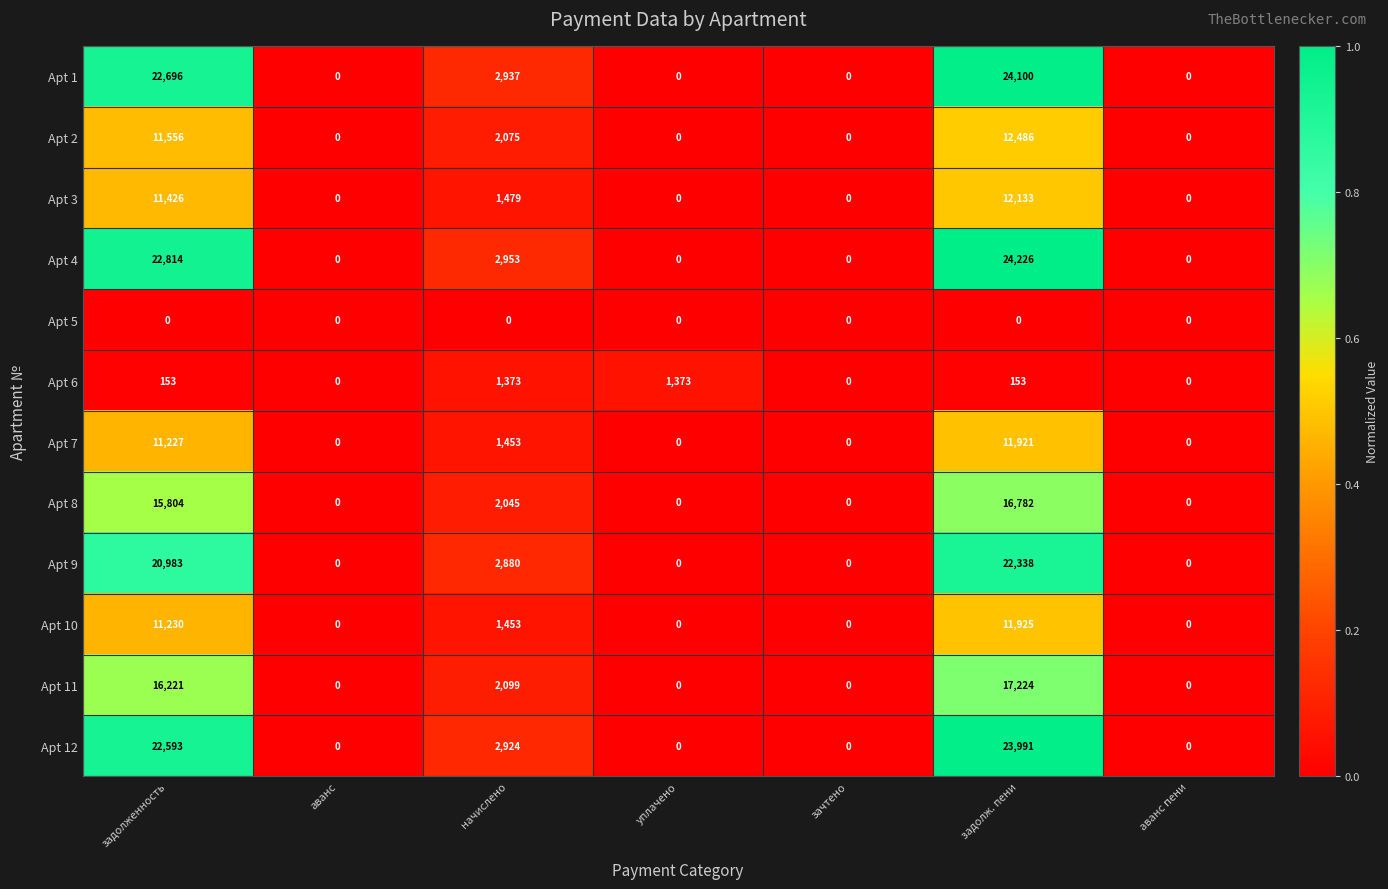

What is the highest value of the Apt 6 series?

1373